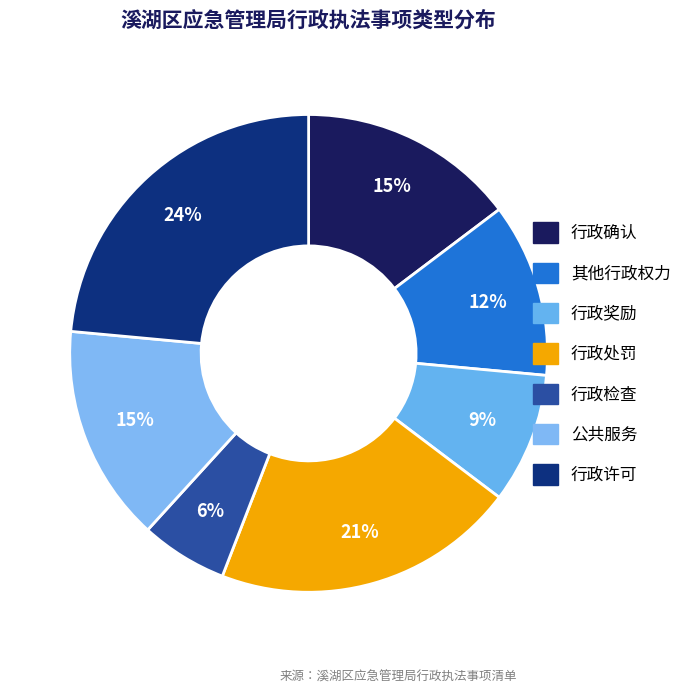

What is the total percentage of 行政许可 and 行政检查?

29.4%